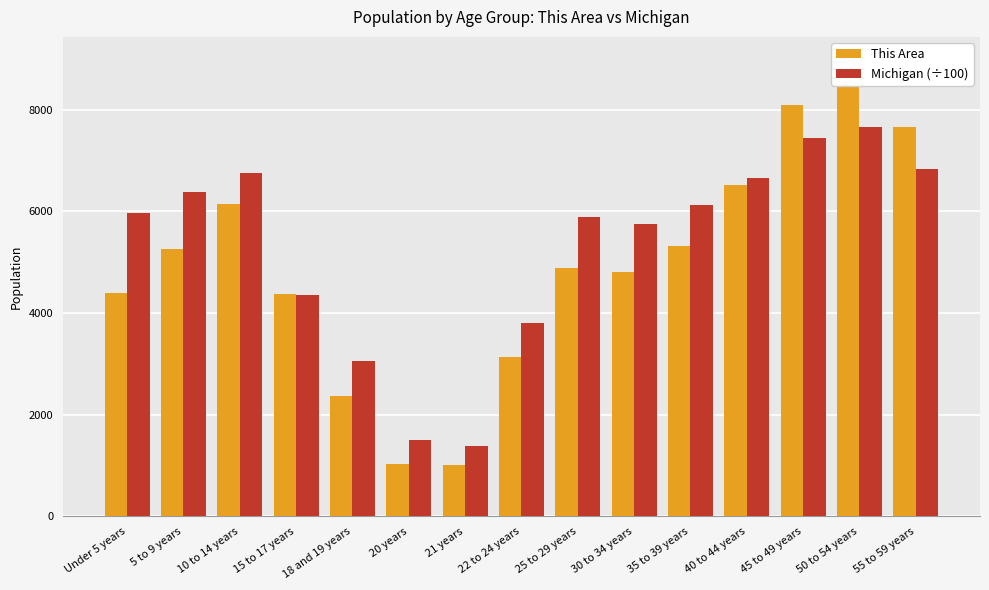

List the labels in order of This Area value, largest first.

50 to 54 years, 45 to 49 years, 55 to 59 years, 40 to 44 years, 10 to 14 years, 35 to 39 years, 5 to 9 years, 25 to 29 years, 30 to 34 years, Under 5 years, 15 to 17 years, 22 to 24 years, 18 and 19 years, 20 years, 21 years